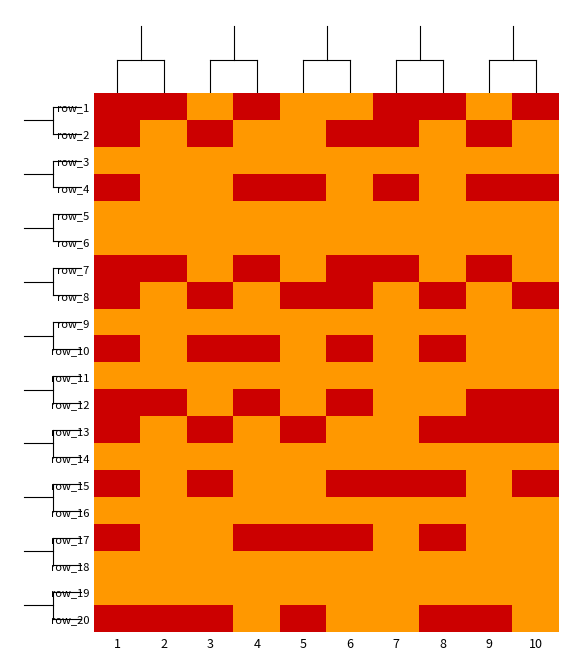

At how many categories does at least one series exceed 1?

10